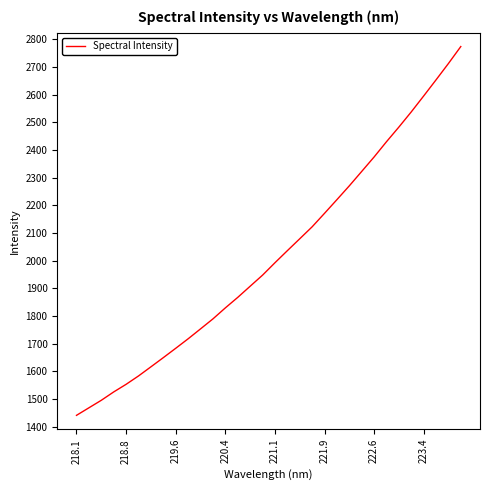

Reading left to right, what are all the values shown in this chart?

1441.0	1468.3	1495.5	1525.7	1553.2	1583.5	1616.4	1649.7	1683.4	1717.7	1753.6	1789.7	1829.4	1867.4	1907.6	1947.7	1992.5	2036.1	2079.1	2122.3	2171.1	2220.5	2270.4	2322.4	2374.6	2429.8	2482.7	2537.5	2595.0	2653.2	2712.3	2773.6